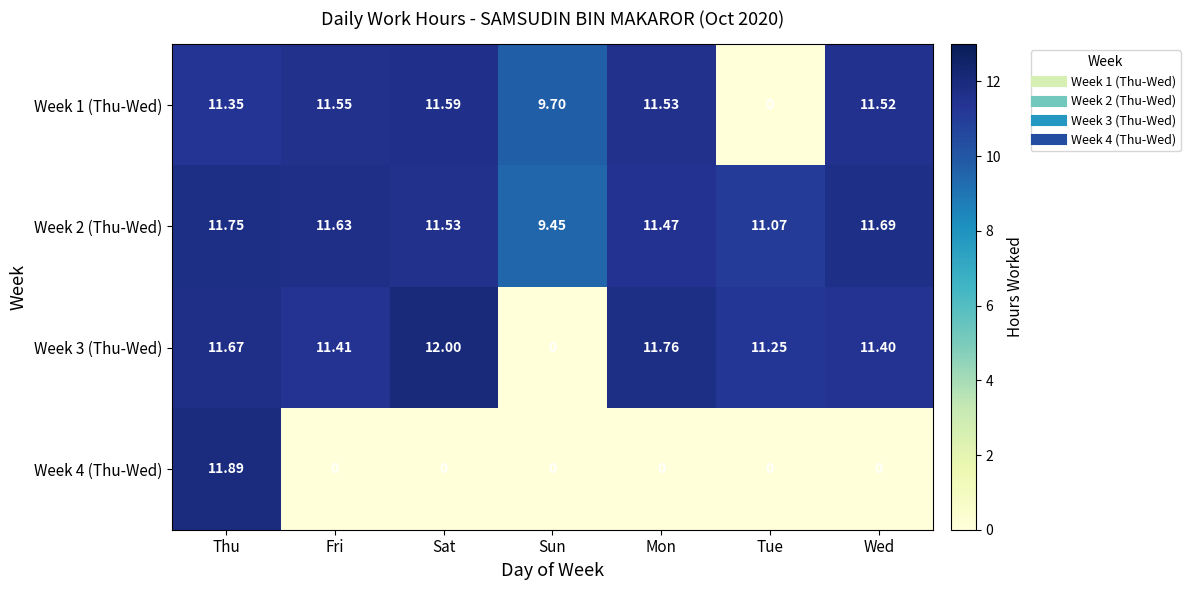

Where is Week 2 (Thu-Wed) nearest to the value 10?

Sun